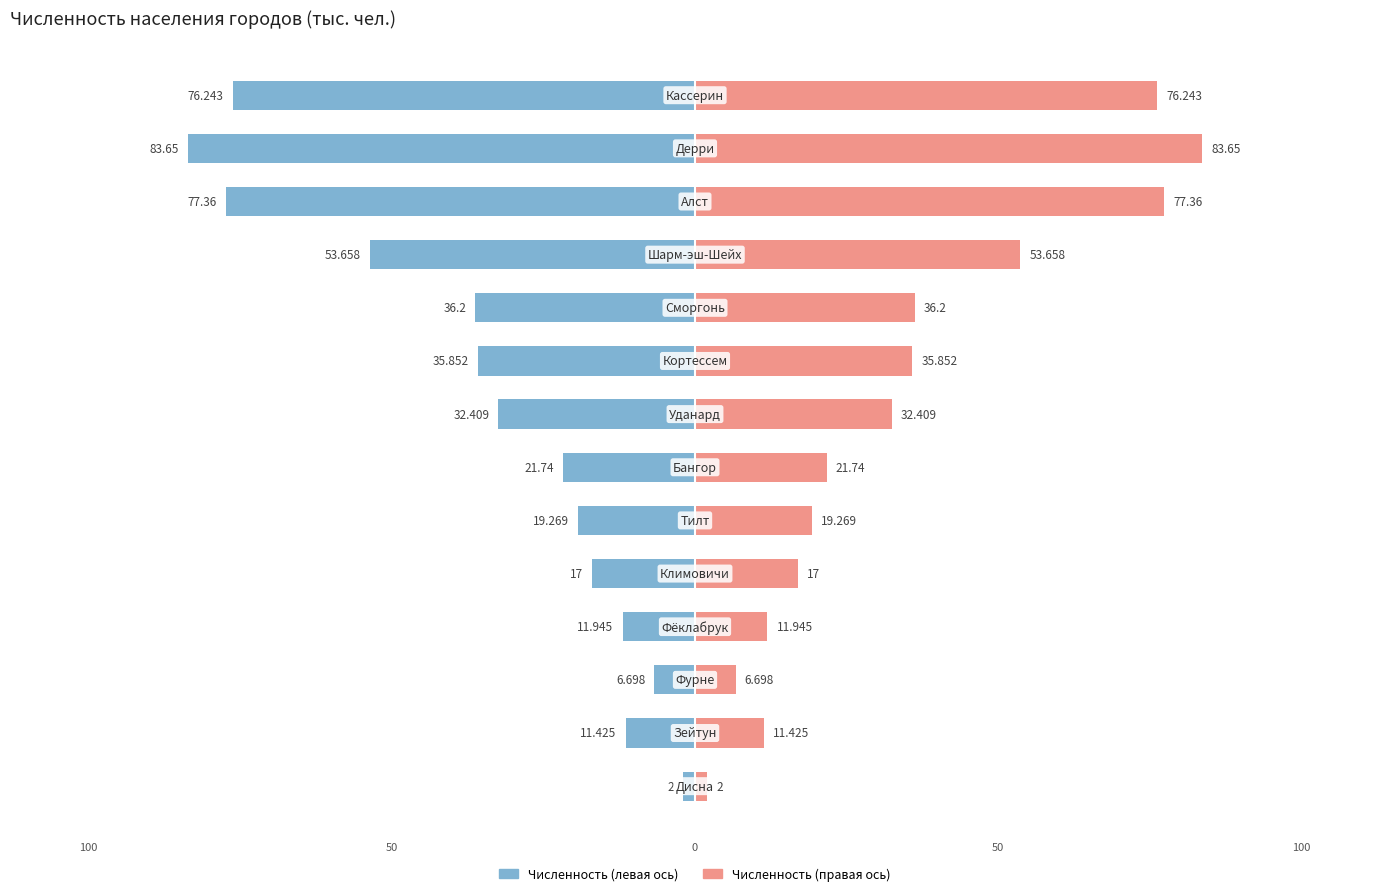

Reading left to right, what are all the values shown in this chart?

Численность населения: -2.0	-11.4	-6.7	-11.9	-17.0	-19.3	-21.7	-32.4	-35.9	-36.2	-53.7	-77.4	-83.7	-76.2
Страна: 2.0	11.4	6.7	11.9	17.0	19.3	21.7	32.4	35.9	36.2	53.7	77.4	83.7	76.2